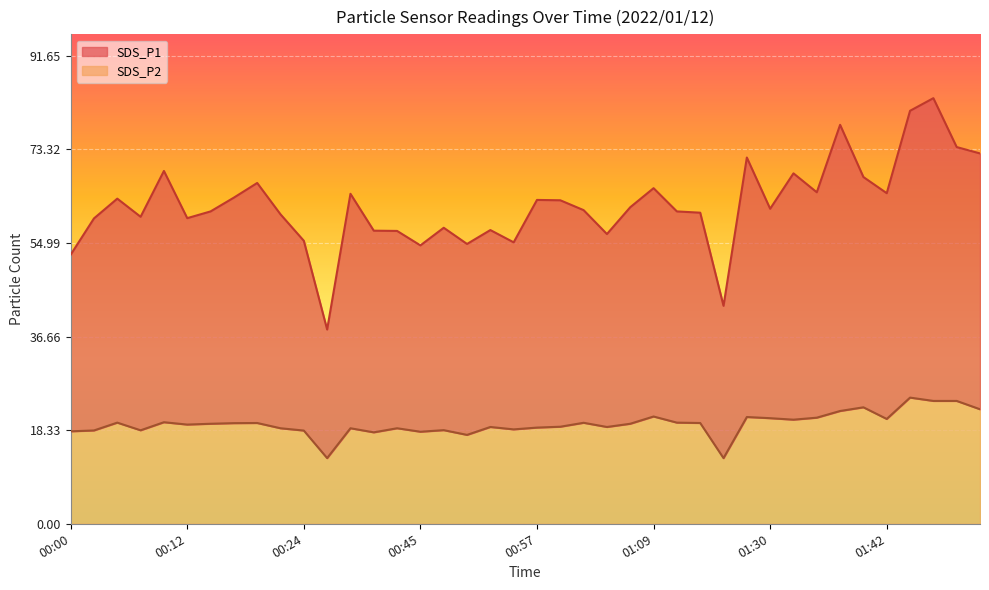

What is the highest value of the SDS_P1 series?

83.3